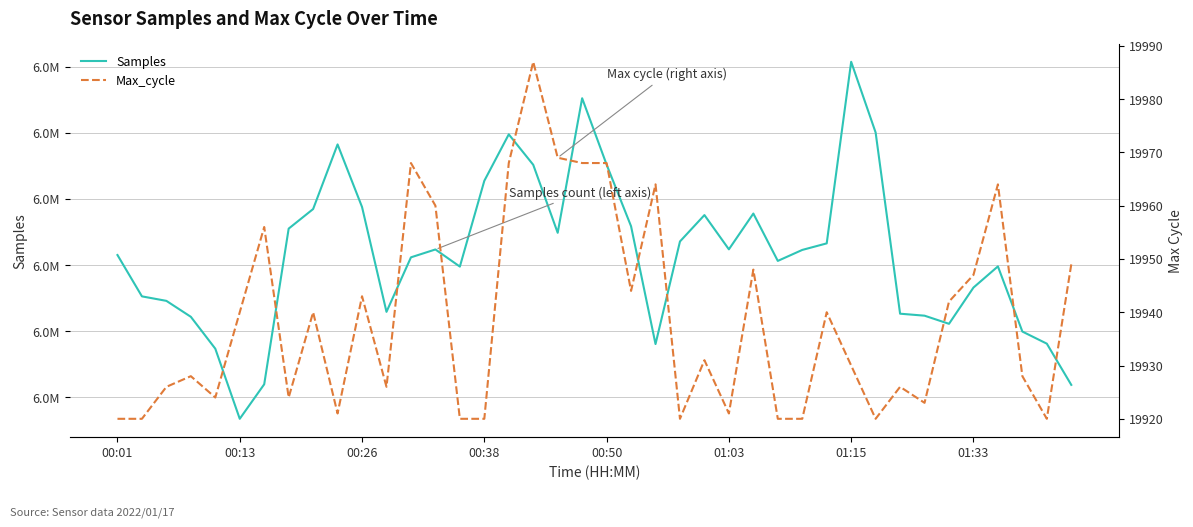

How many values in the Max_cycle series are below 19931?

20